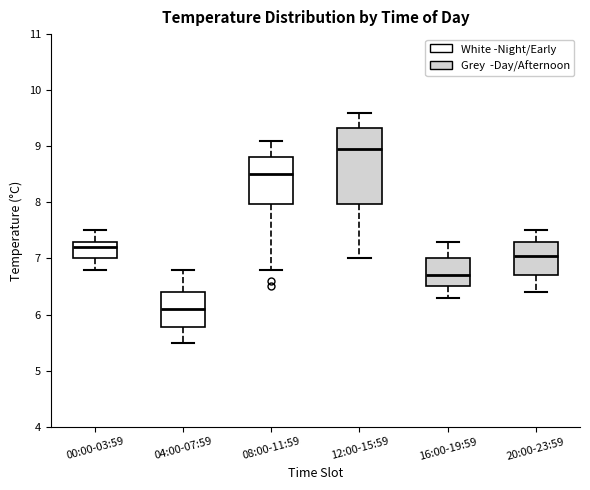

Reading left to right, read every box against the y-axis: the position of its median line, the range the box covers, and the ends of its whiskers. The values are not printed on the chart, so give them approximately, as read against the axis.

00:00-03:59: median 7.2, box 7.0 to 7.3, whiskers 6.8 to 7.5
04:00-07:59: median 6.1, box 5.8 to 6.4, whiskers 5.5 to 6.8
08:00-11:59: median 8.5, box 8.0 to 8.8, whiskers 6.8 to 9.1
12:00-15:59: median 9.0, box 8.0 to 9.3, whiskers 7.0 to 9.6
16:00-19:59: median 6.7, box 6.5 to 7.0, whiskers 6.3 to 7.3
20:00-23:59: median 7.1, box 6.7 to 7.3, whiskers 6.4 to 7.5